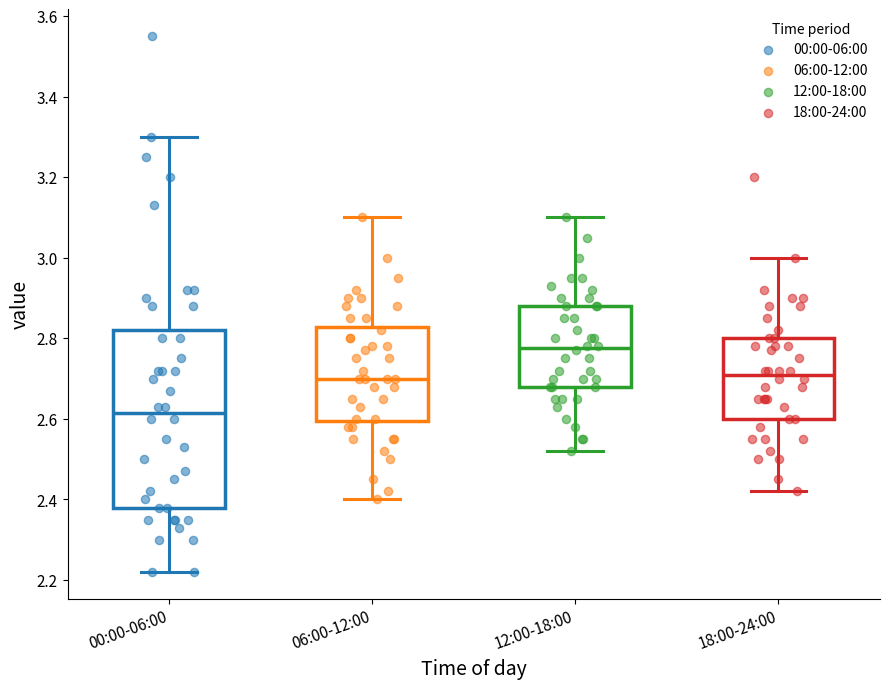

Comparing the boxes themselves (not the whiskers), which one is the tallest?

00:00-06:00